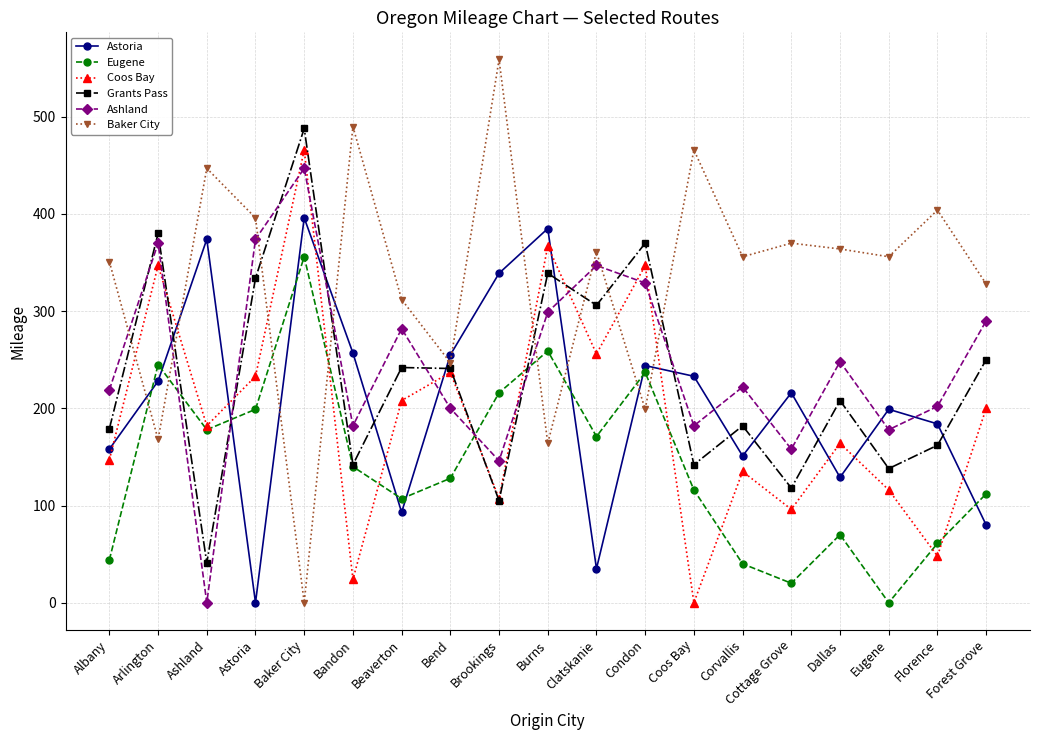

What are all the series names shown in the legend?

Astoria, Eugene, Coos Bay, Grants Pass, Ashland, Baker City